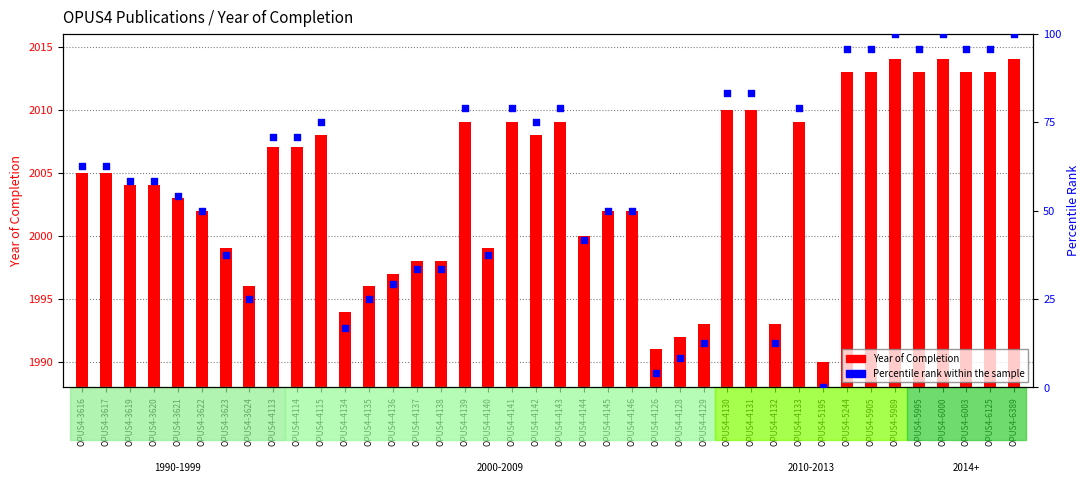

Which series reaches the minimum Y coordinate?

Percentile rank within the sample